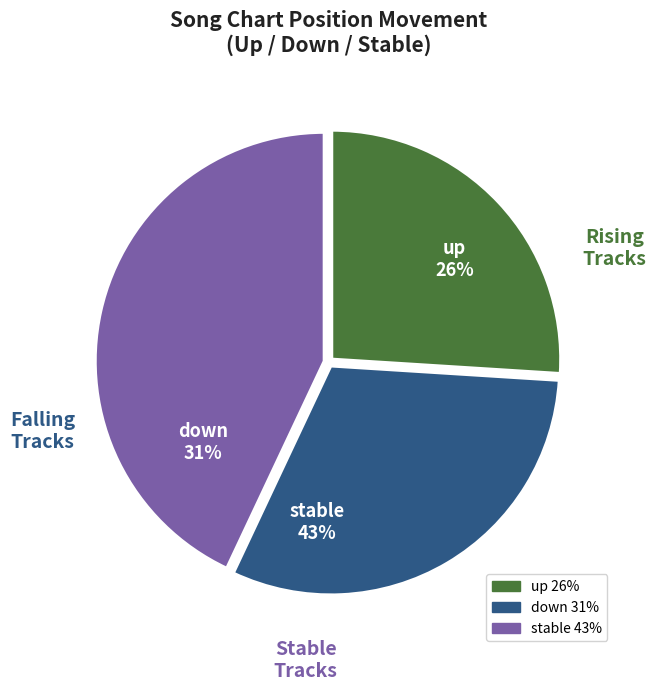

How many slices are in this pie chart?

3